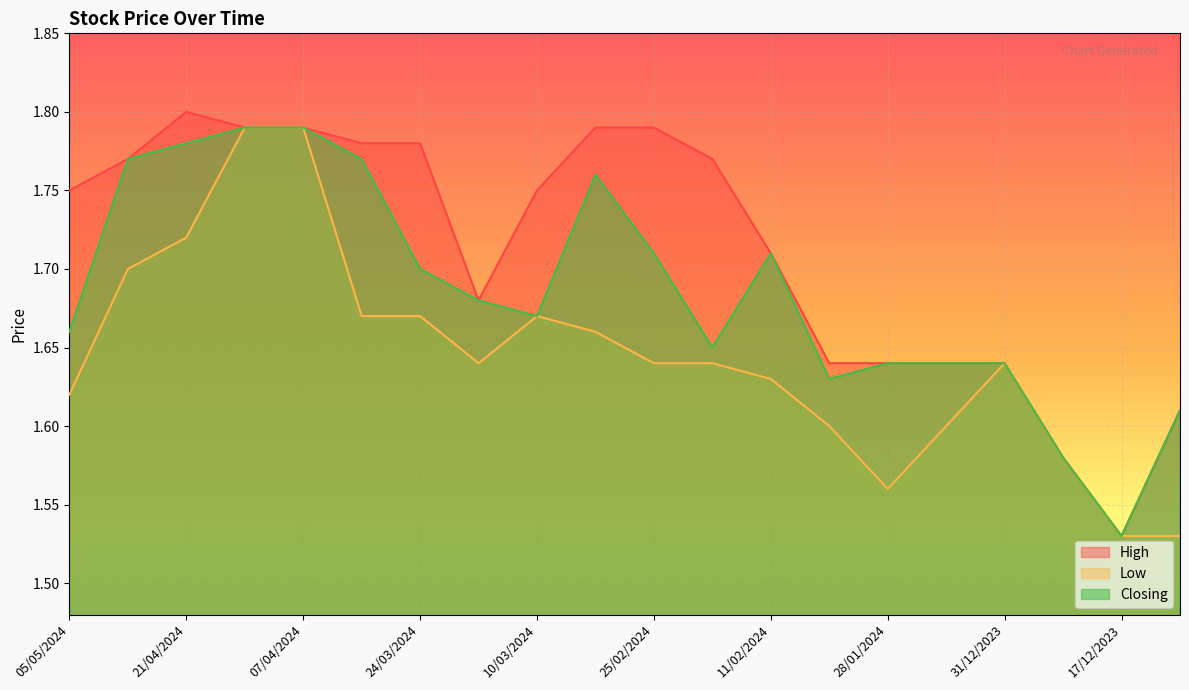

True or false: Closing has more than 1 interior local peaks.

True